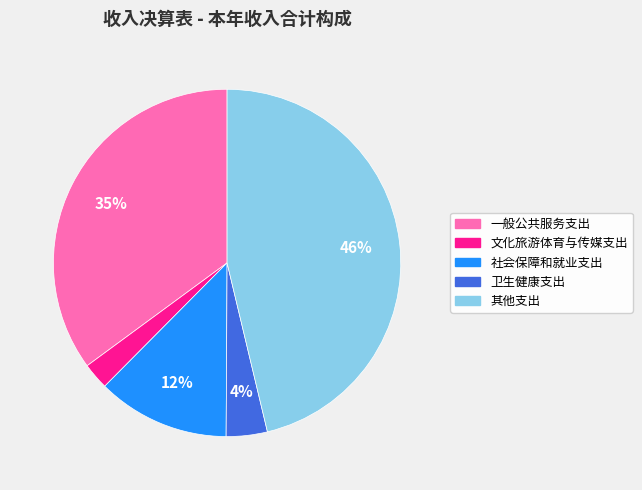

To the nearest percent, what is the average slice percentage?

20%